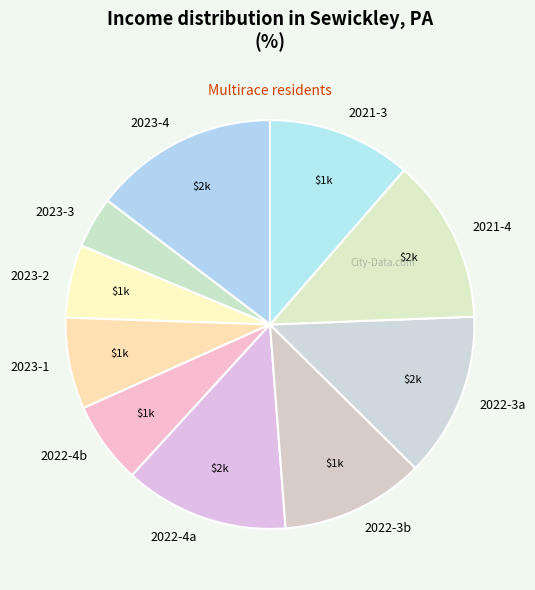

Which category has the smallest portion of the pie?

2023-3